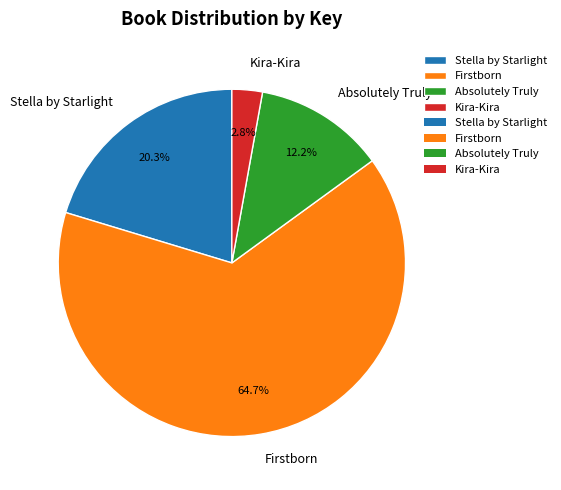

To the nearest percent, what percentage of the pie is Kira-Kira?

3%